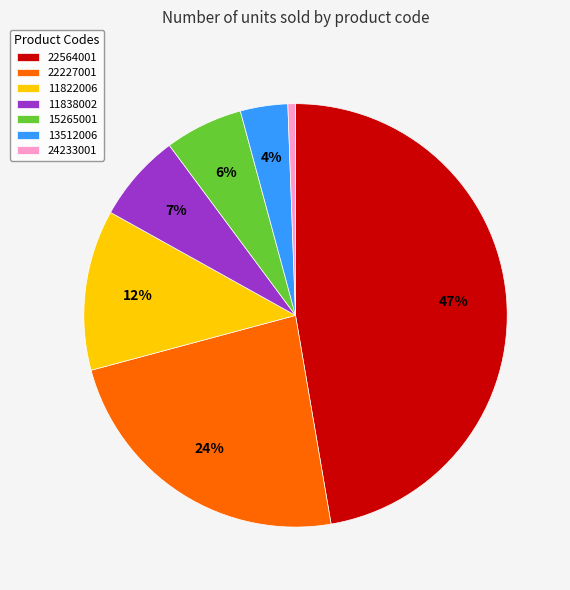

Do 22227001 and 22564001 together represent more than half of the pie?

Yes